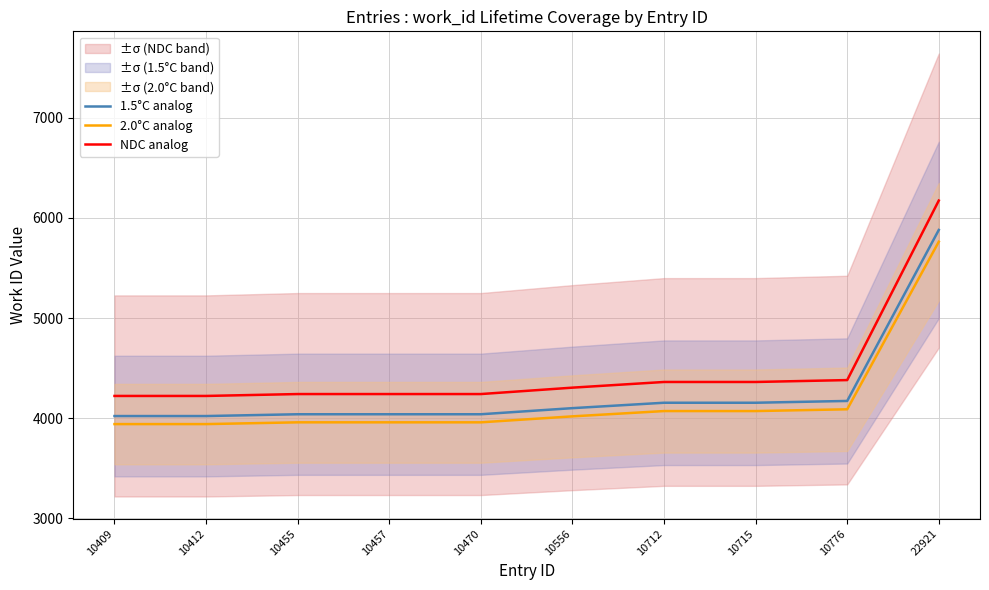

How many data points in NDC analog are above 4303?

5